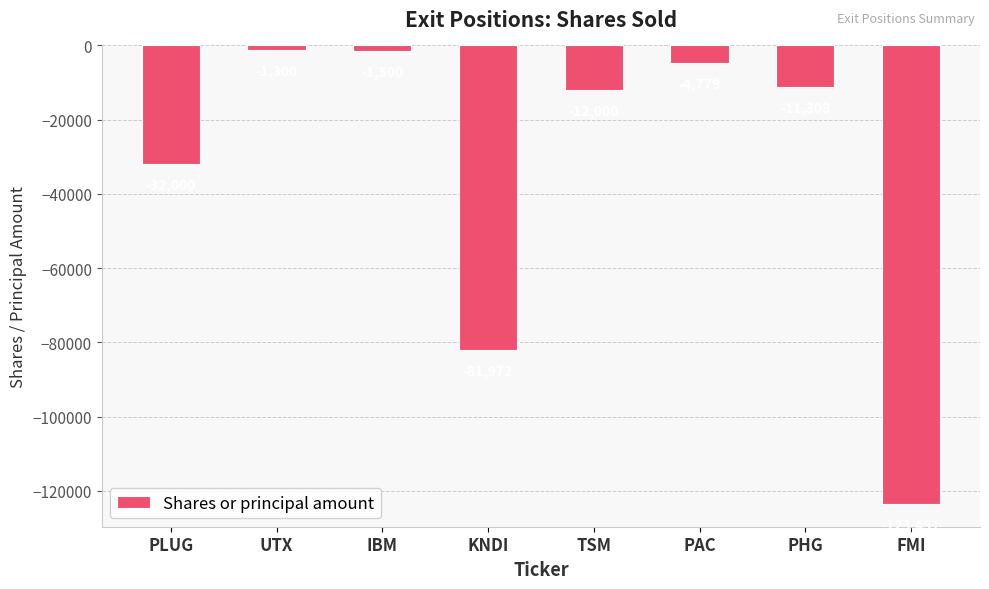

Reading right to left, what are all the values shown in this chart?

FMI=-123451	PHG=-11308	PAC=-4779	TSM=-12000	KNDI=-81972	IBM=-1500	UTX=-1300	PLUG=-32000